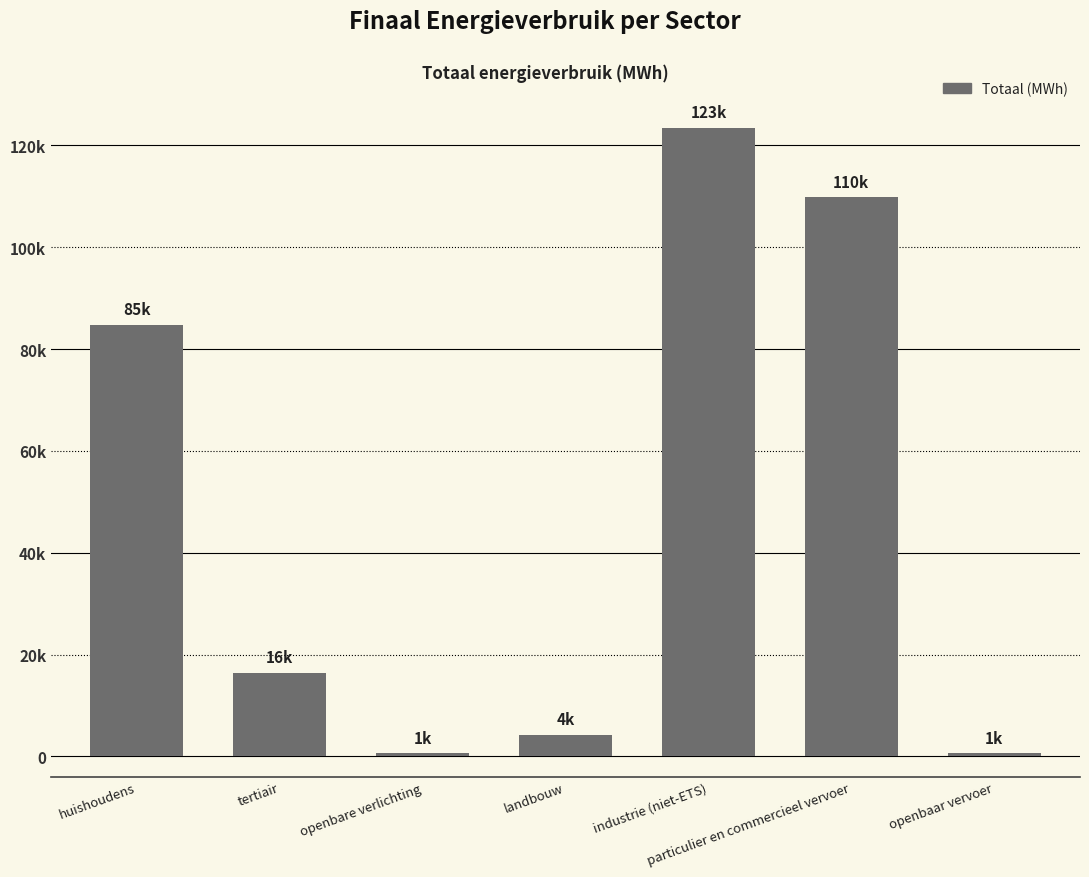

Between particulier en commercieel vervoer and openbaar vervoer, which is larger?

particulier en commercieel vervoer